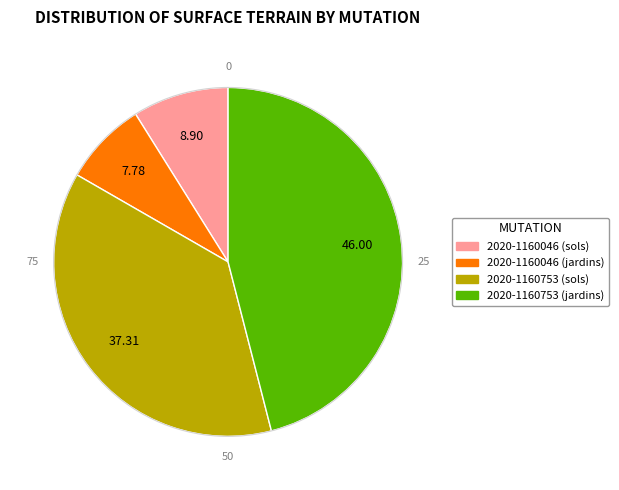

Rank the categories by value from lowest to highest.

2020-1160046 (jardins), 2020-1160046 (sols), 2020-1160753 (sols), 2020-1160753 (jardins)